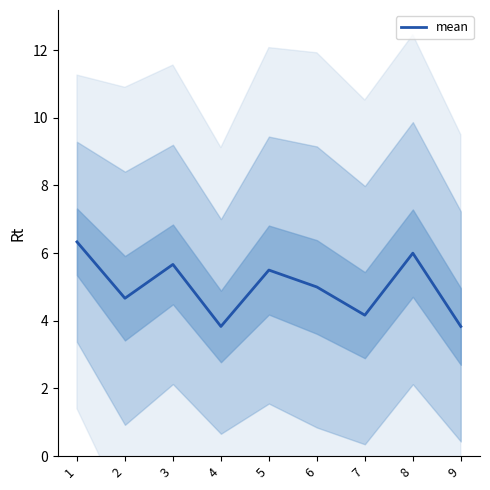

True or false: the data shows 4.7 at 2.

True